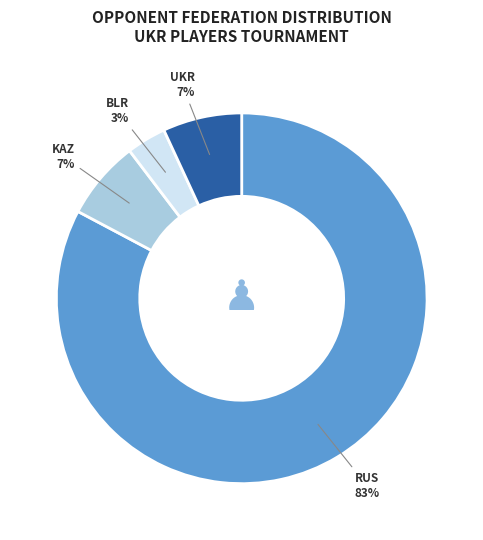

To the nearest percent, what percentage of the pie is BLR?

3%